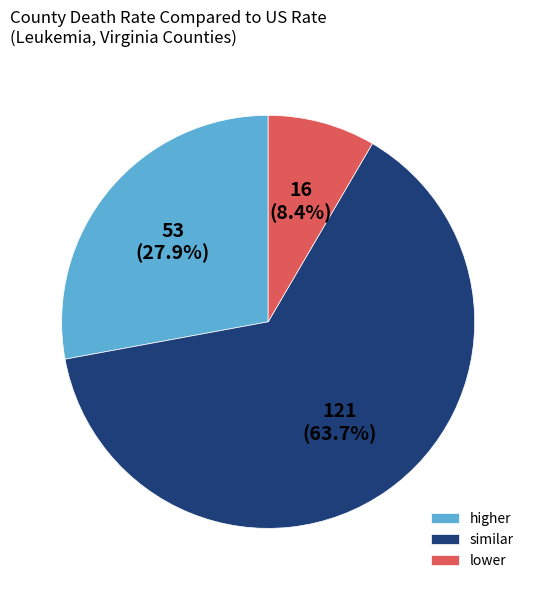

Which has a higher value, higher or lower?

higher